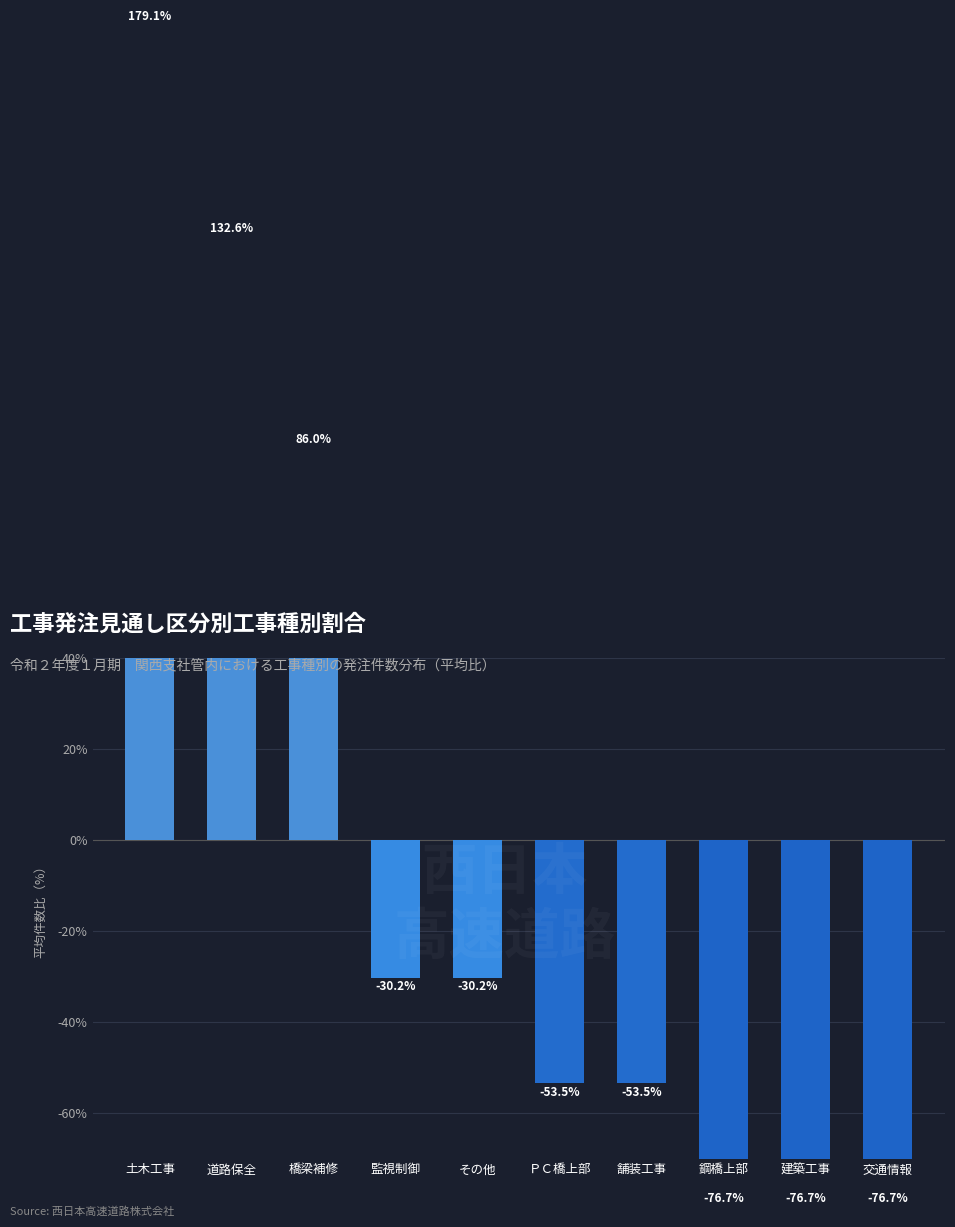

What position from the left is ＰＣ橋上部?

6